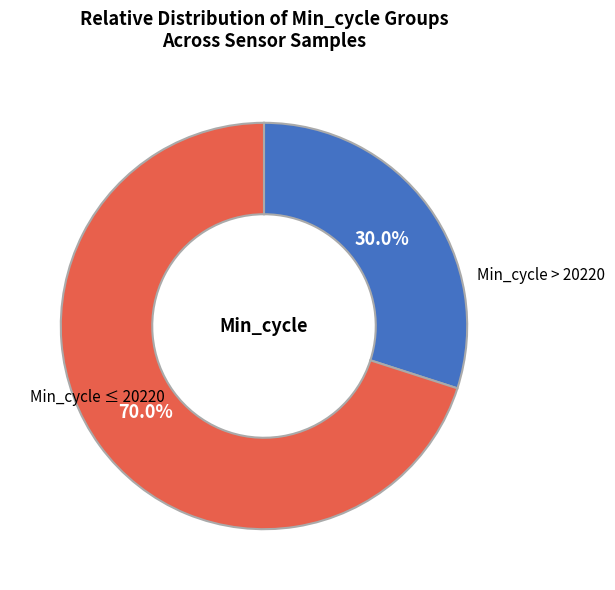

Does any single category account for the majority?

Yes